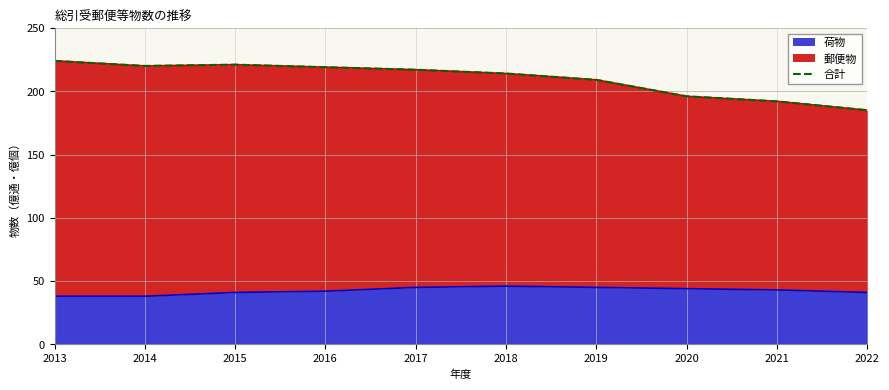

What is the minimum value for 荷物?

38